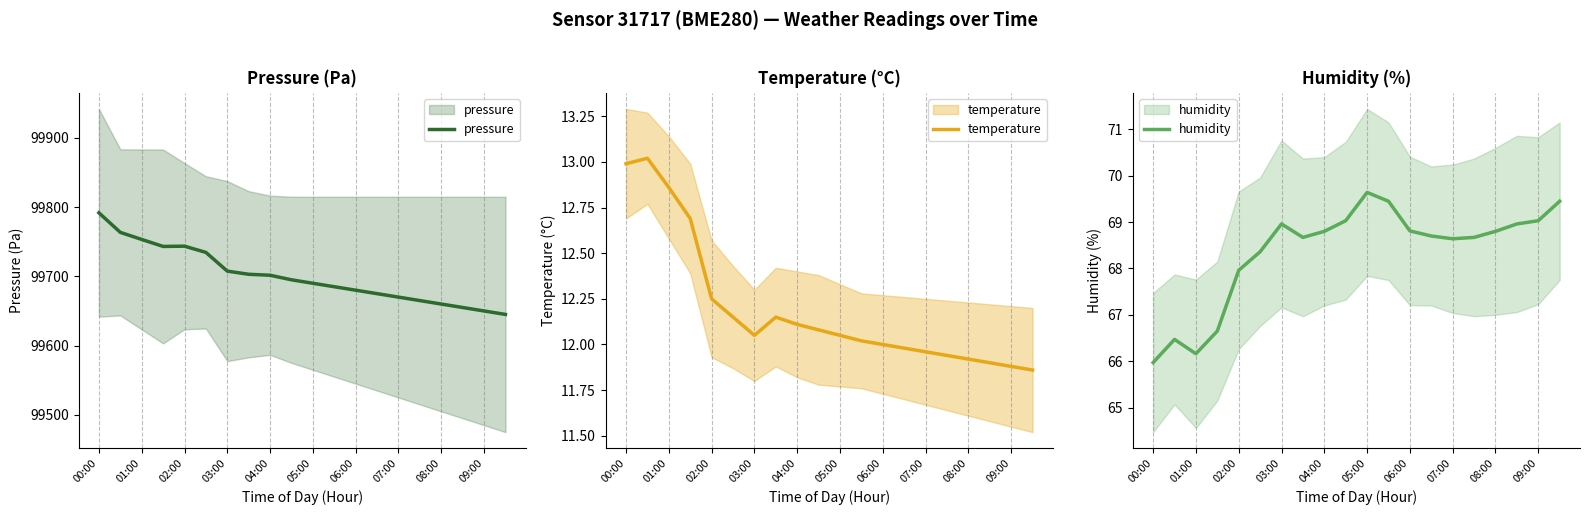

True or false: humidity and temperature cross at least once.

False